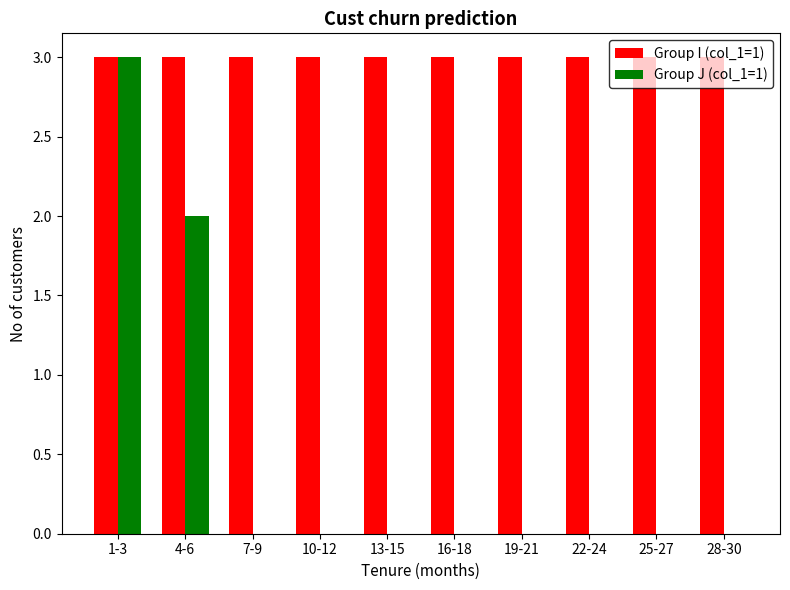

How many series are shown in this chart?

2